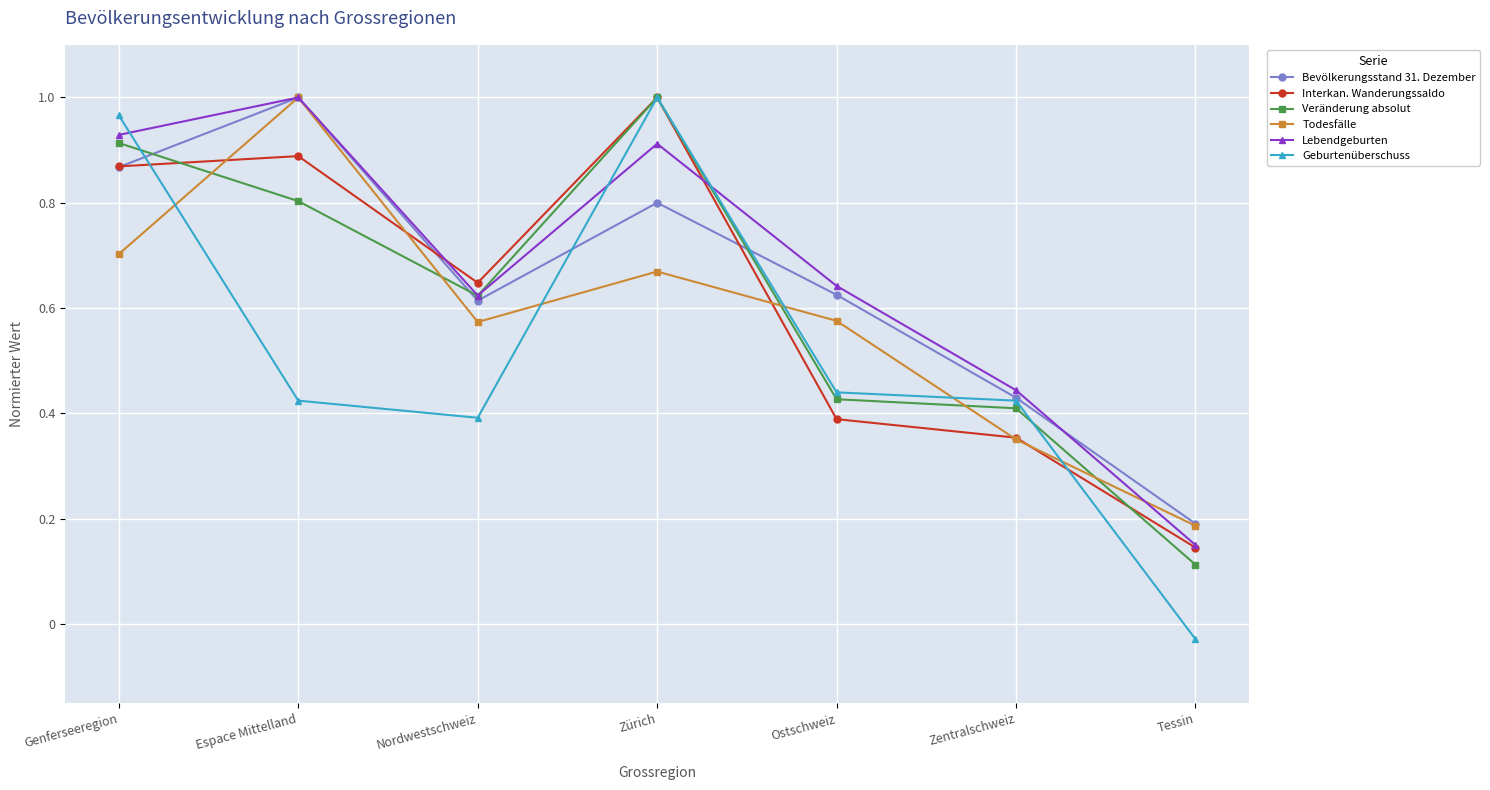

At which category does the chart reach its minimum across all series?

Tessin